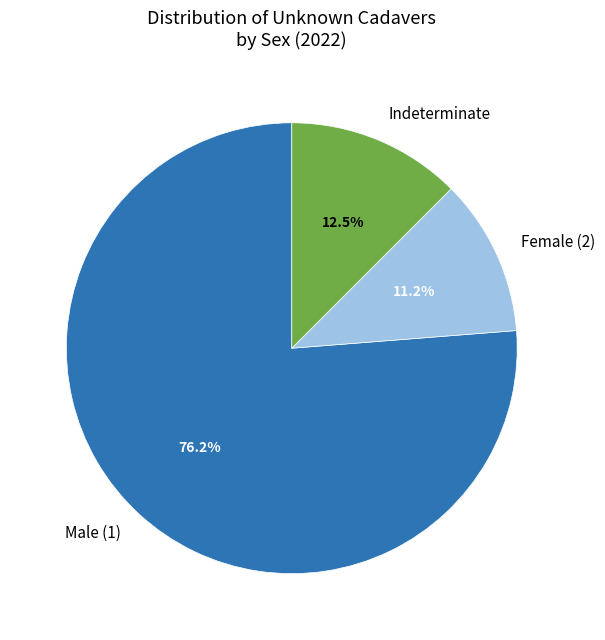

Which slice represents more than half of the pie?

Male (1)